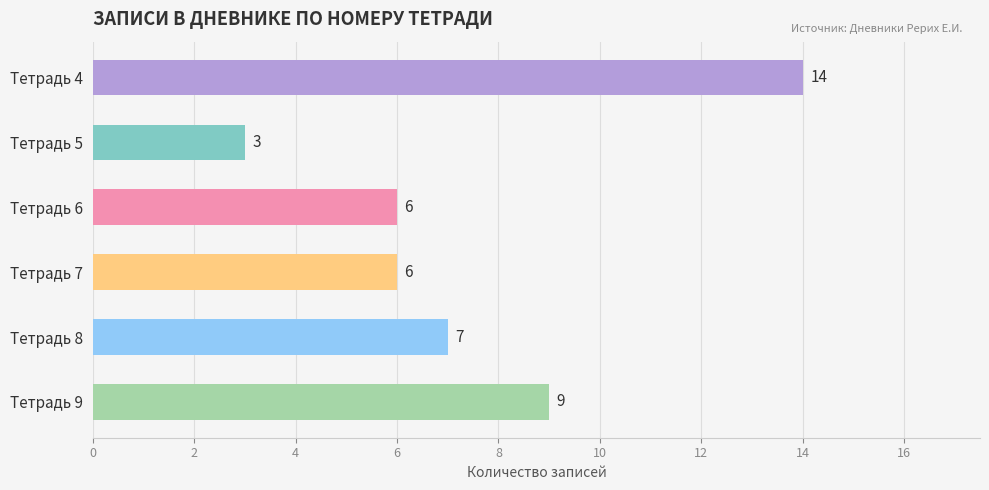

What is the value of the 6th bar from the top?

9